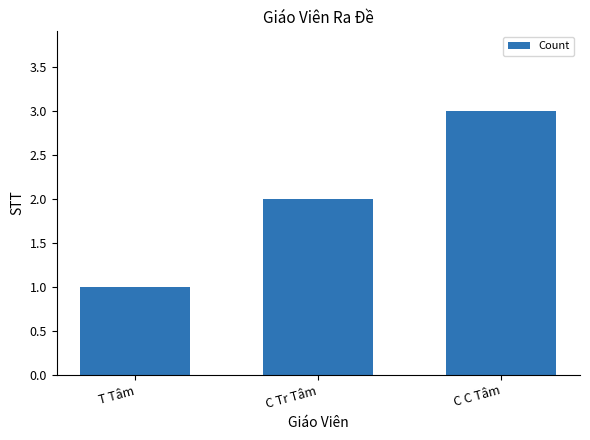

Which has a higher value, T Tâm or C Tr Tâm?

C Tr Tâm